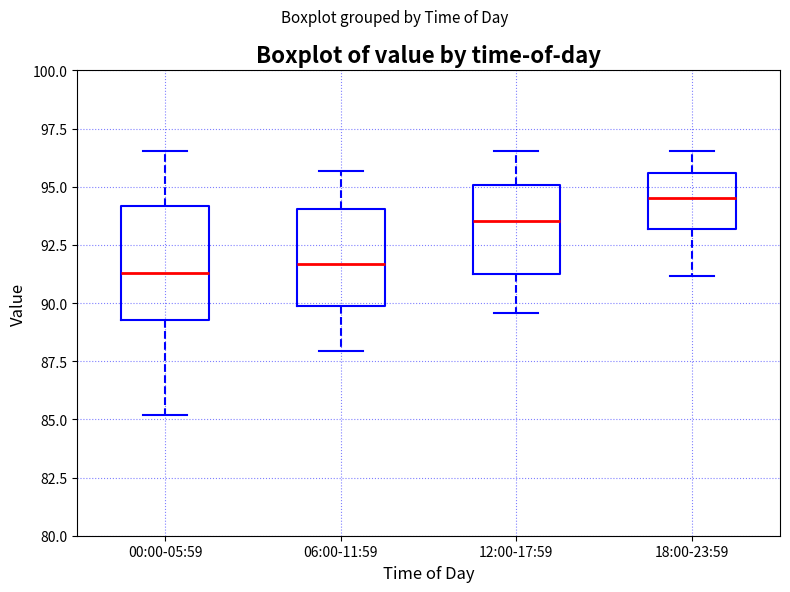

Where is the lower edge of the box for 12:00-17:59 on the y-axis? The values are not printed on the chart, so give them approximately, as read against the axis.

91.5